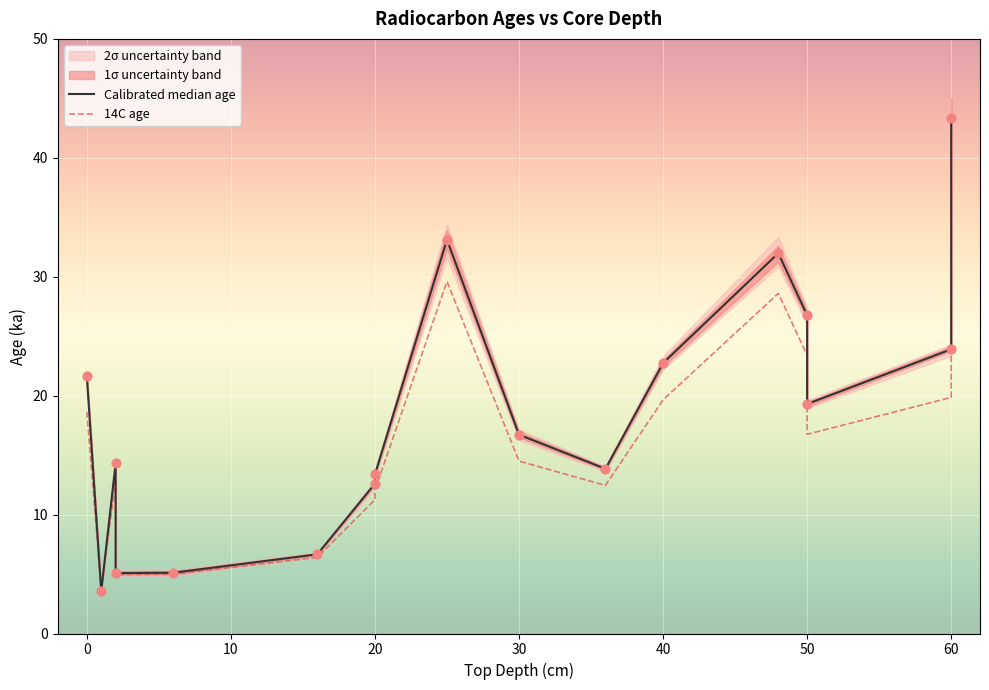

Which series contains the highest Y value?

Calibrated median age